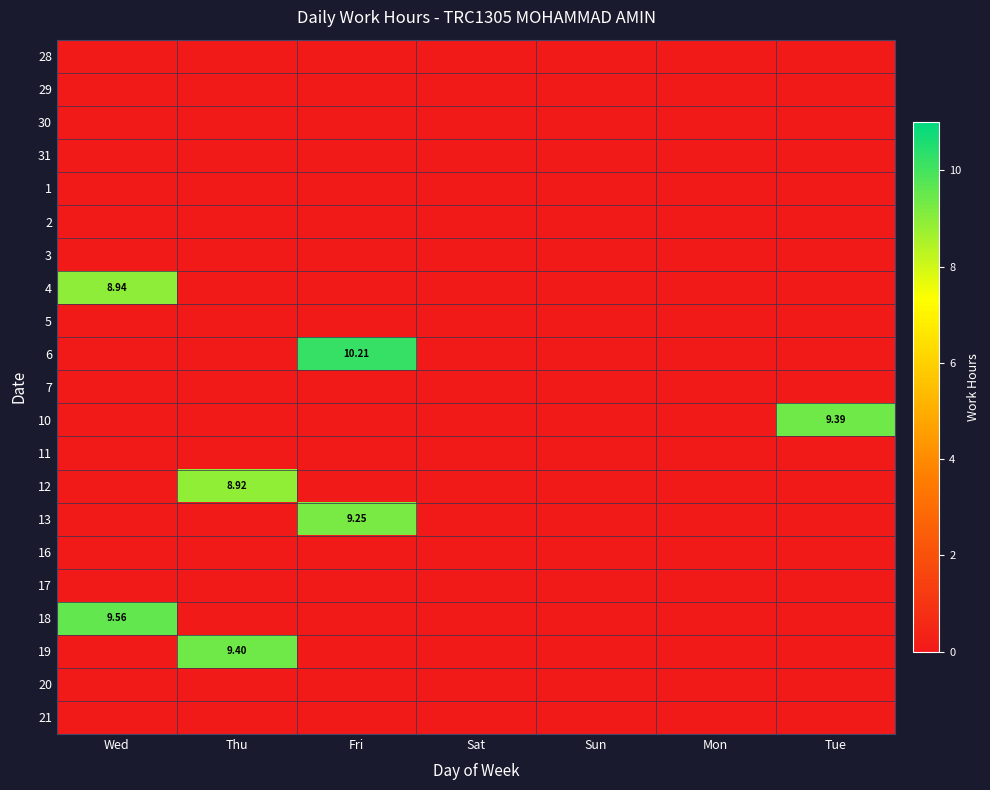

Which has a higher value, Thu or Tue?

Thu